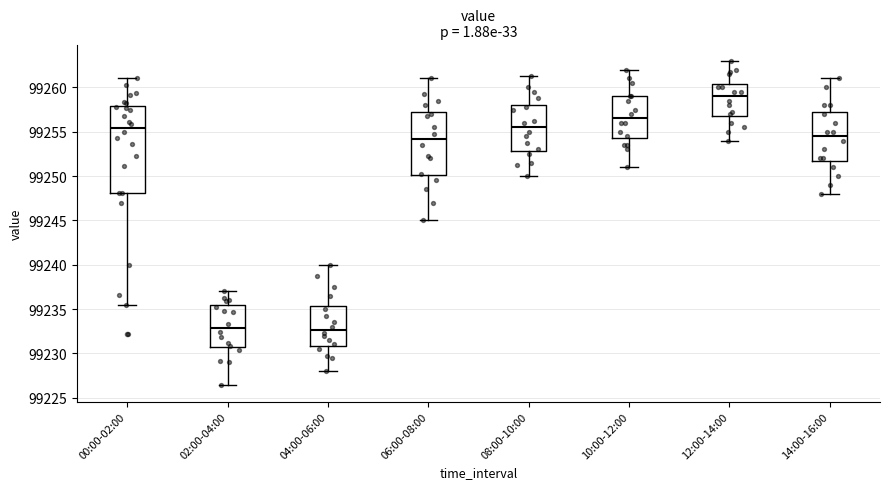

Where does the lower whisker of the box for 00:00-02:00 end on the y-axis? The values are not printed on the chart, so give them approximately, as read against the axis.

99235.5